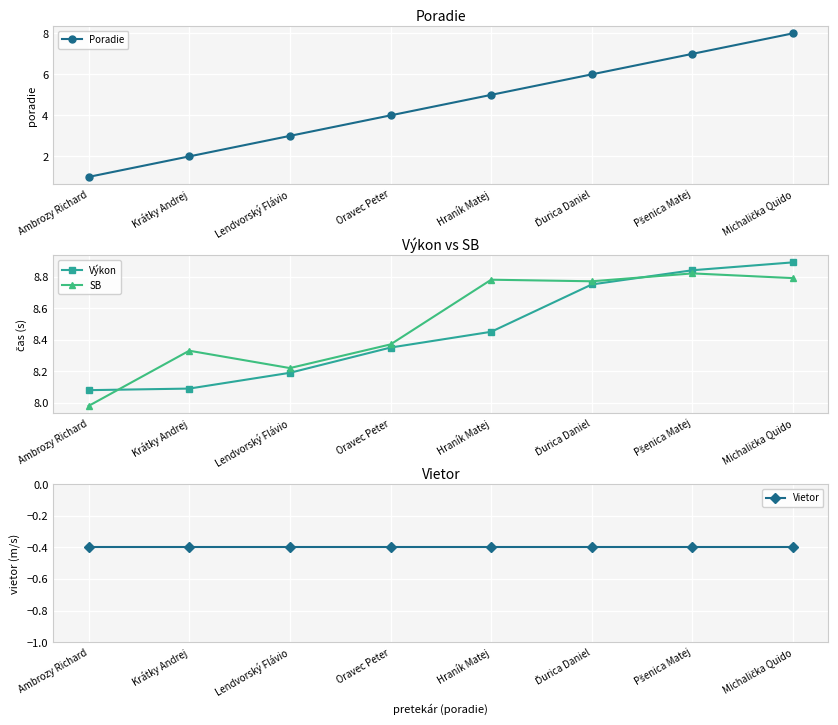

What is the label of the 2nd point from the left?

Krátky Andrej